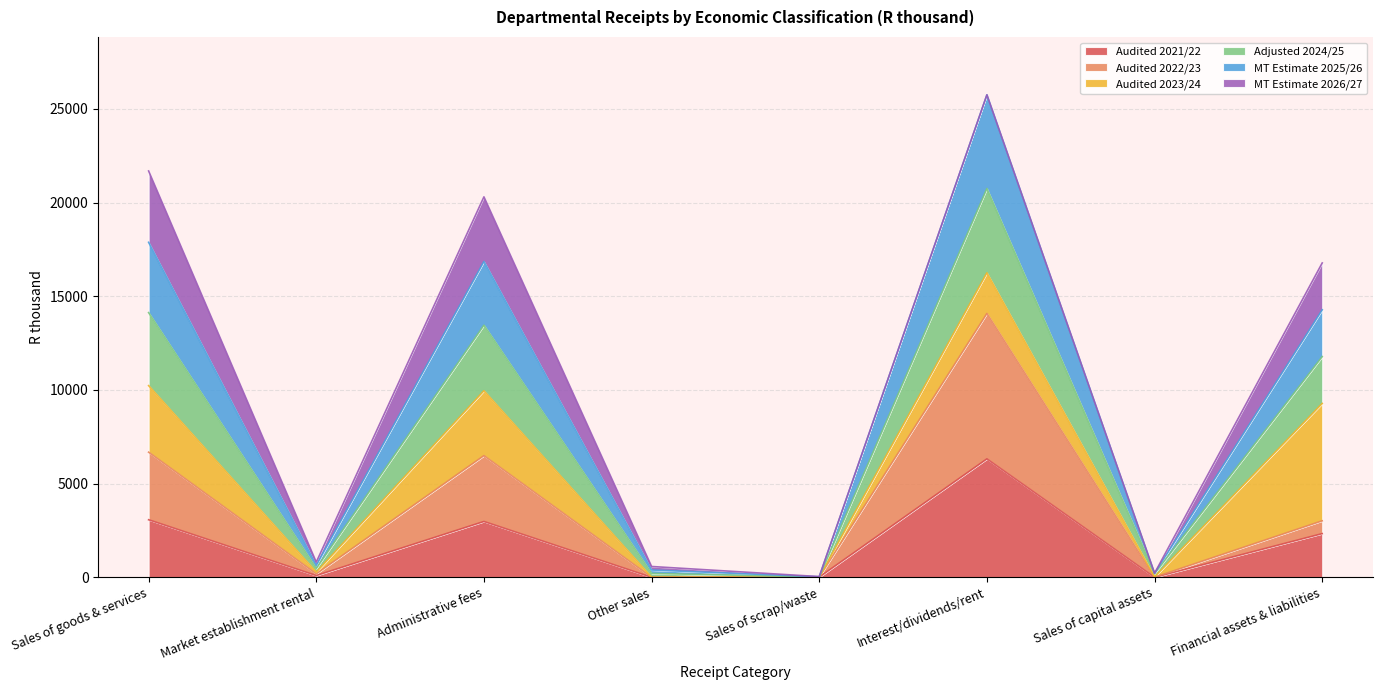

What are all the series names shown in the legend?

Audited 2021/22, Audited 2022/23, Audited 2023/24, Adjusted 2024/25, MT Estimate 2025/26, MT Estimate 2026/27